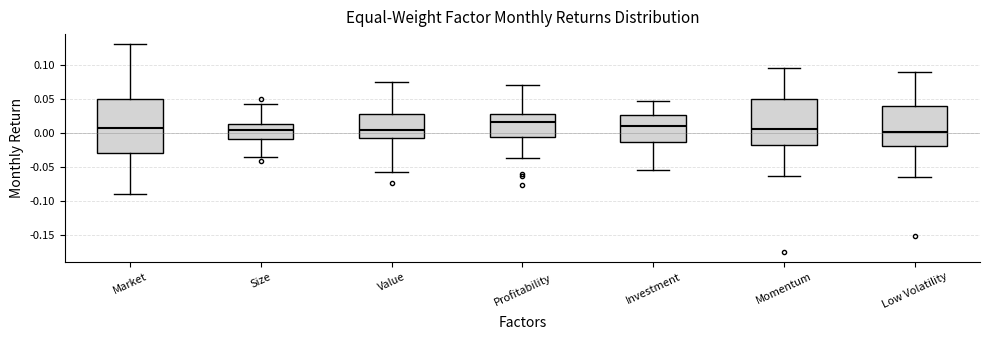

Reading left to right, read every box against the y-axis: the position of its median line, the range the box covers, and the ends of its whiskers. The values are not printed on the chart, so give them approximately, as read against the axis.

Market: median 0.010, box -0.030 to 0.050, whiskers -0.090 to 0.130
Size: median 0.005, box -0.010 to 0.015, whiskers -0.035 to 0.040
Value: median 0.005, box -0.010 to 0.030, whiskers -0.055 to 0.075
Profitability: median 0.015, box -0.005 to 0.030, whiskers -0.035 to 0.070
Investment: median 0.010, box -0.015 to 0.025, whiskers -0.055 to 0.045
Momentum: median 0.005, box -0.020 to 0.050, whiskers -0.065 to 0.095
Low Volatility: median 0.000, box -0.020 to 0.040, whiskers -0.065 to 0.090